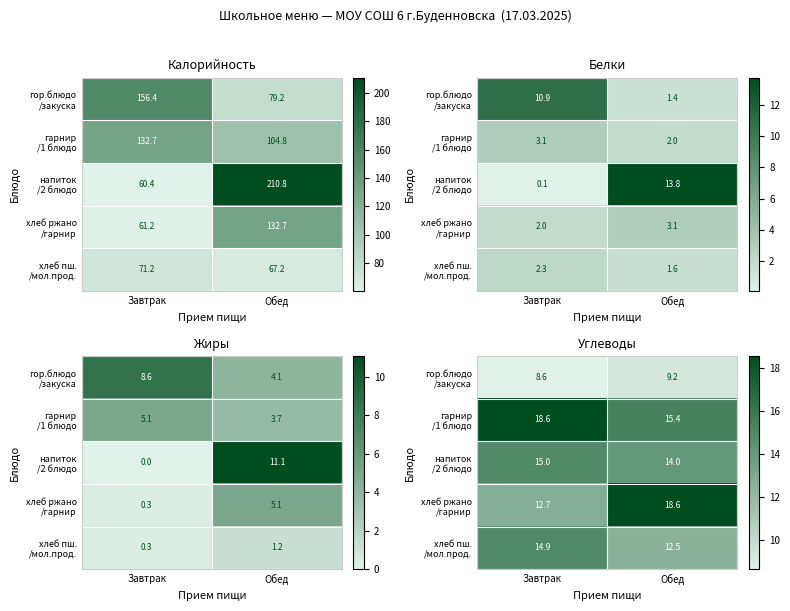

The value of гарнир /1 блюдо at Завтрак is 12.6. True or false?

False